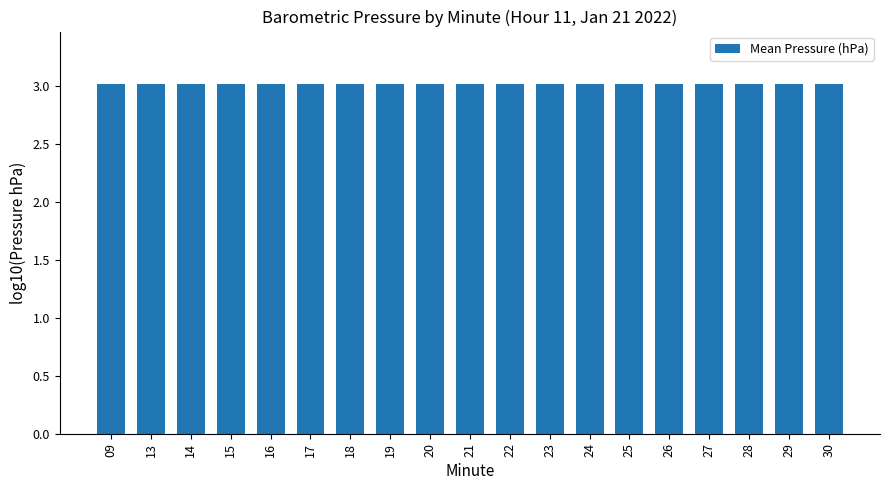

Is it true that the value at 15 is 3.0?

True